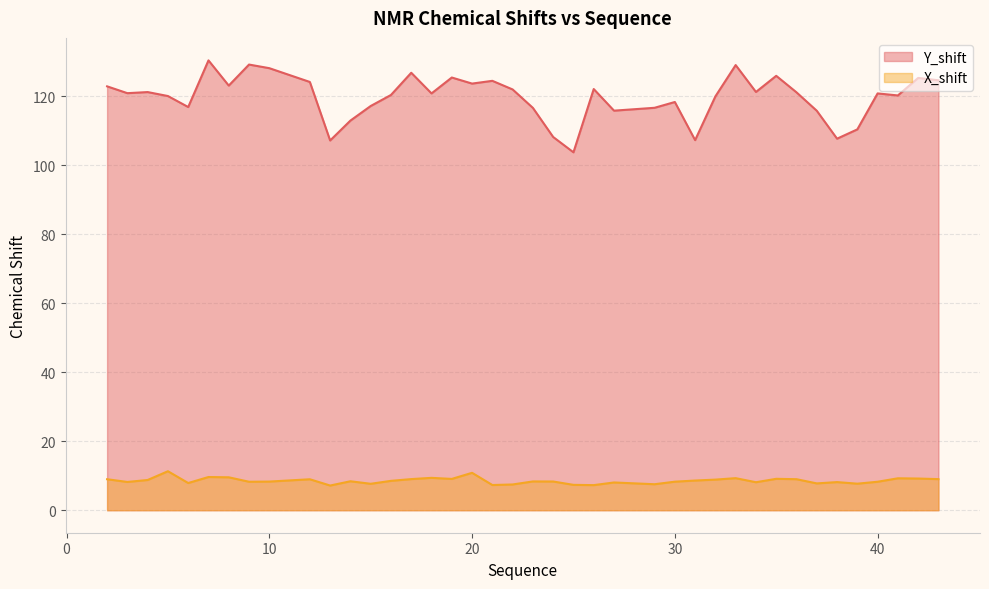

What is the highest value of the Y_shift series?

130.5